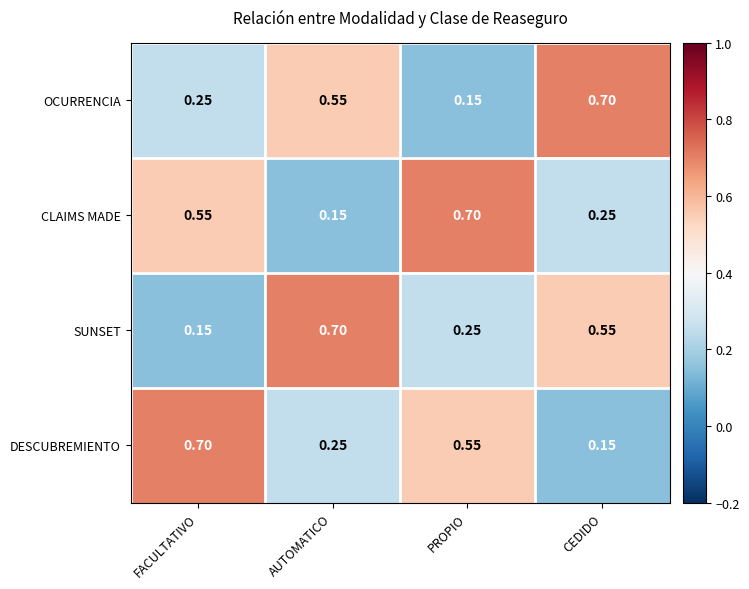

At AUTOMATICO, list the series in order from smallest to largest.

CLAIMS MADE, DESCUBREMIENTO, OCURRENCIA, SUNSET